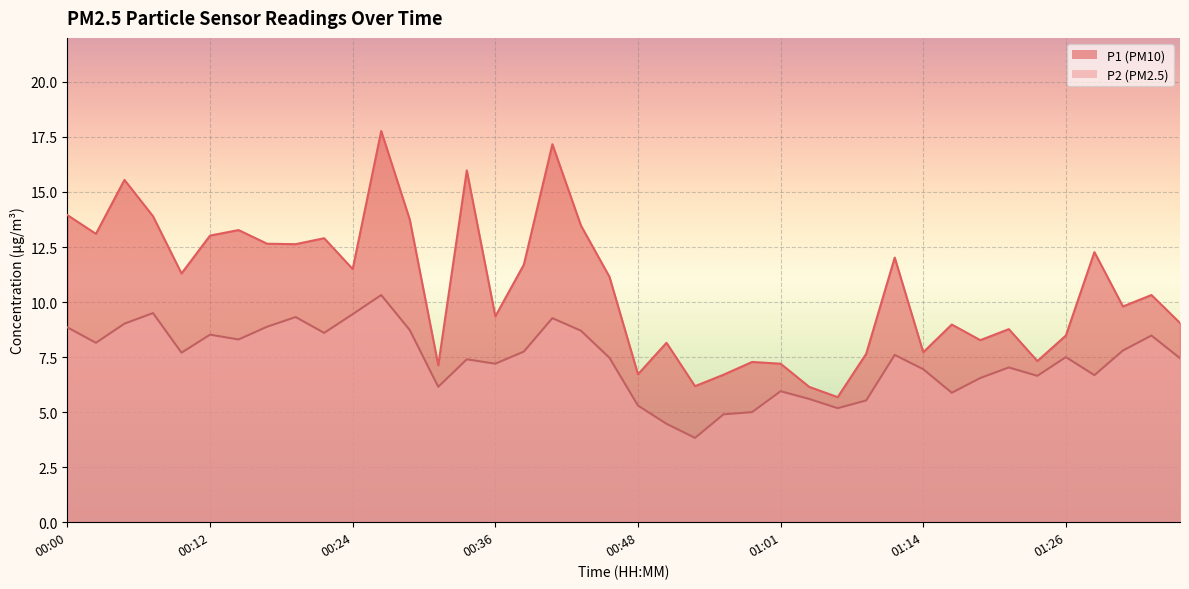

What are all the series names shown in the legend?

P1, P2